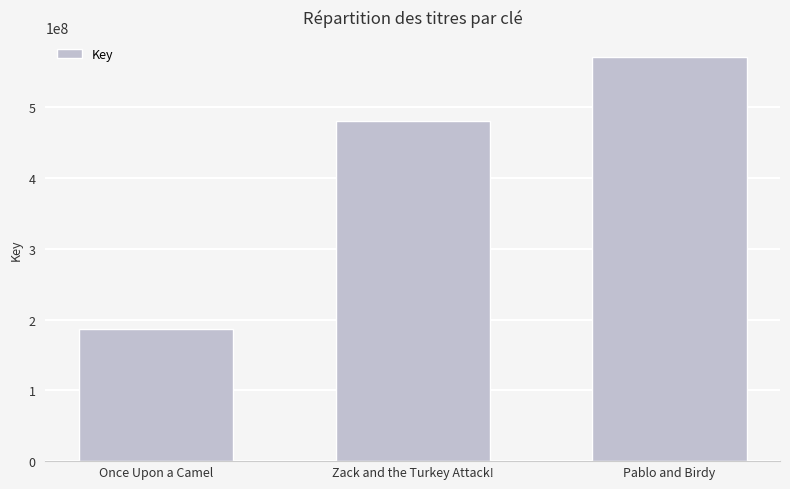

What is the sum of all values?

1238254181